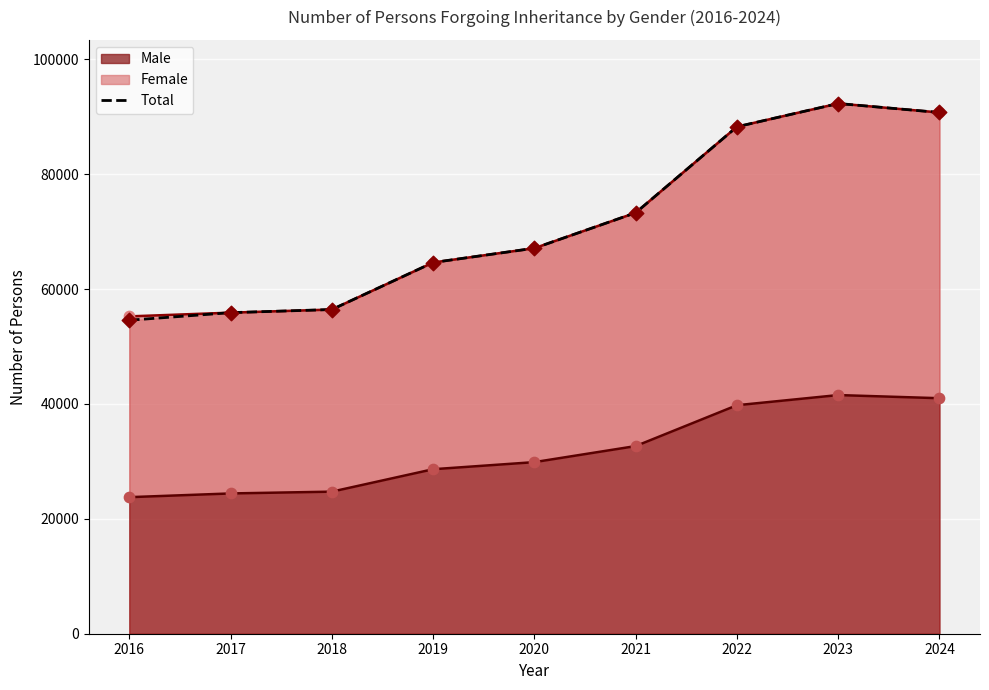

What is the total value across all series at 2018?

137598